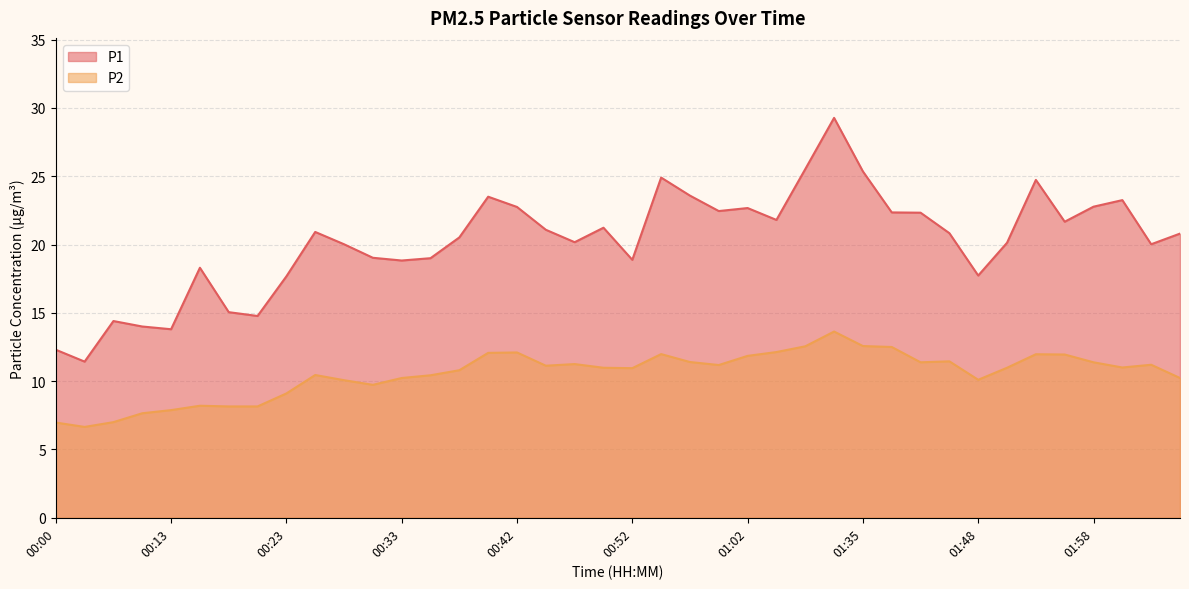

How many values in the P1 series exceed 20?

26